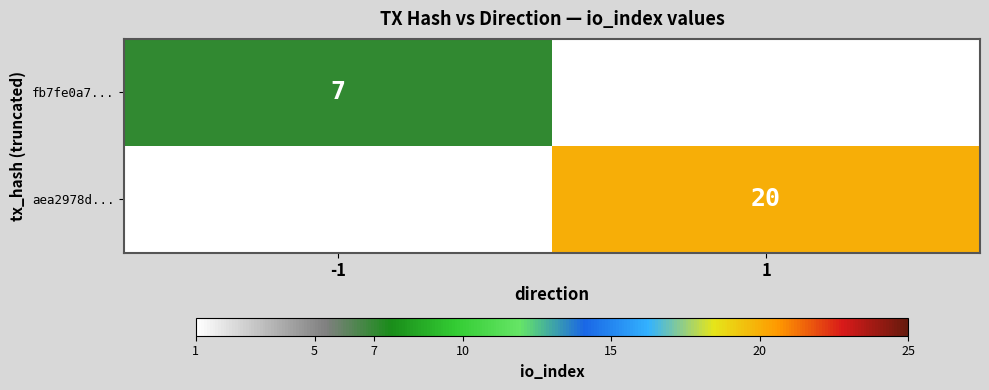

The aea2978d... series shows 11 at 1. True or false?

False